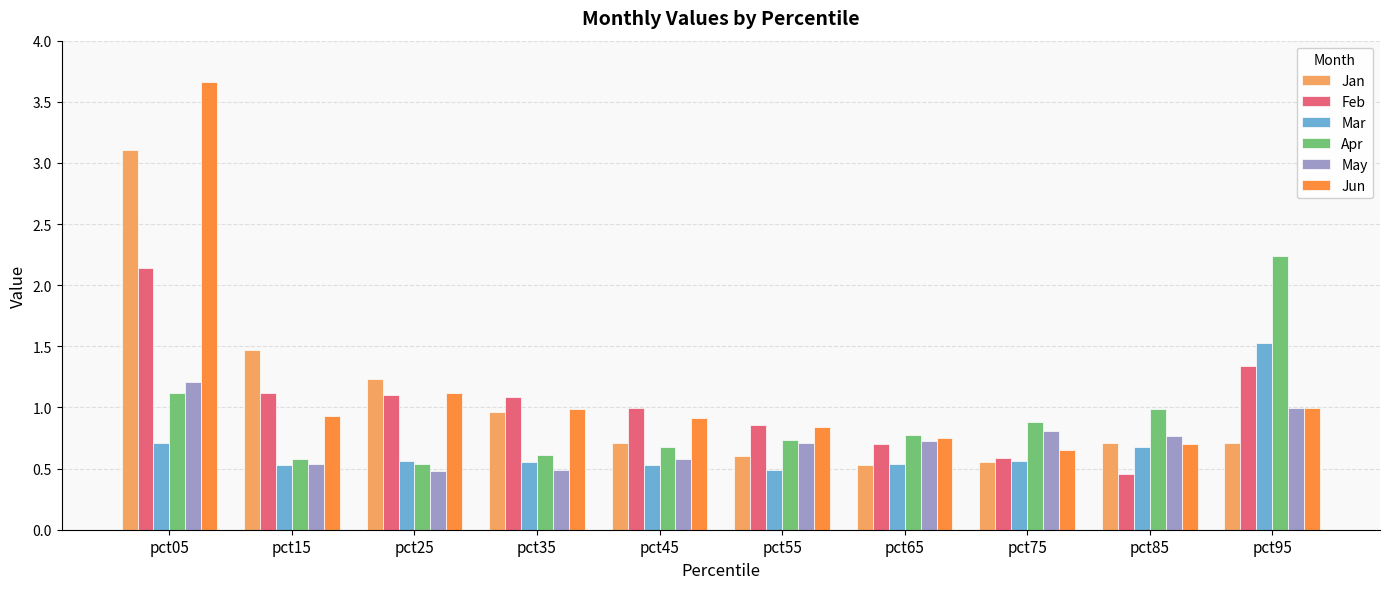

Between pct05 and pct25, which series saw the biggest shift?

Jun